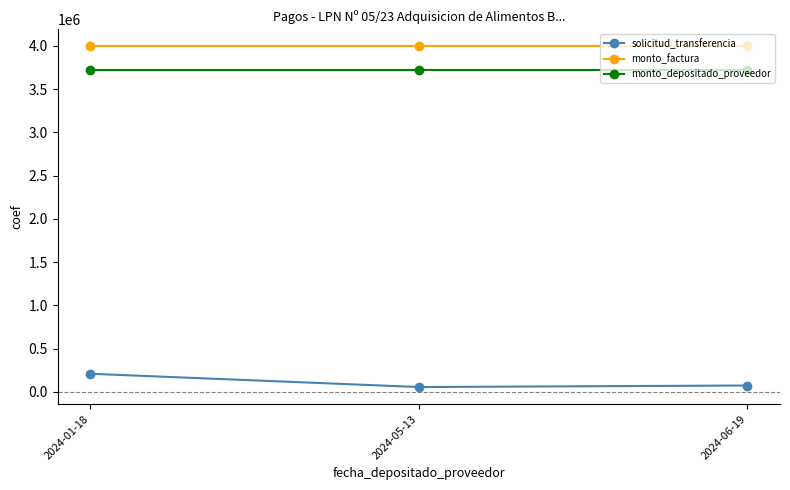

What is the highest value of the solicitud_transferencia series?

208262